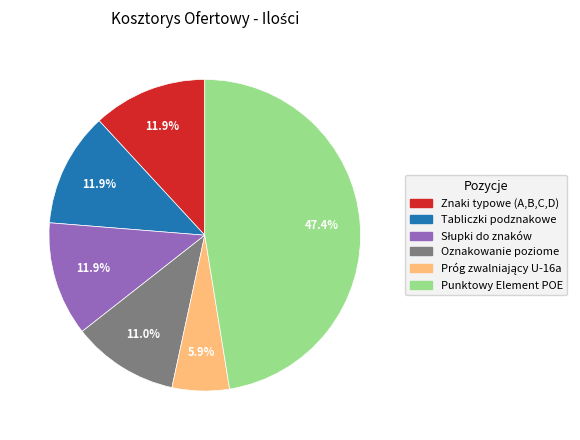

To the nearest percent, what is the difference between the largest and smallest slice percentages?

42%